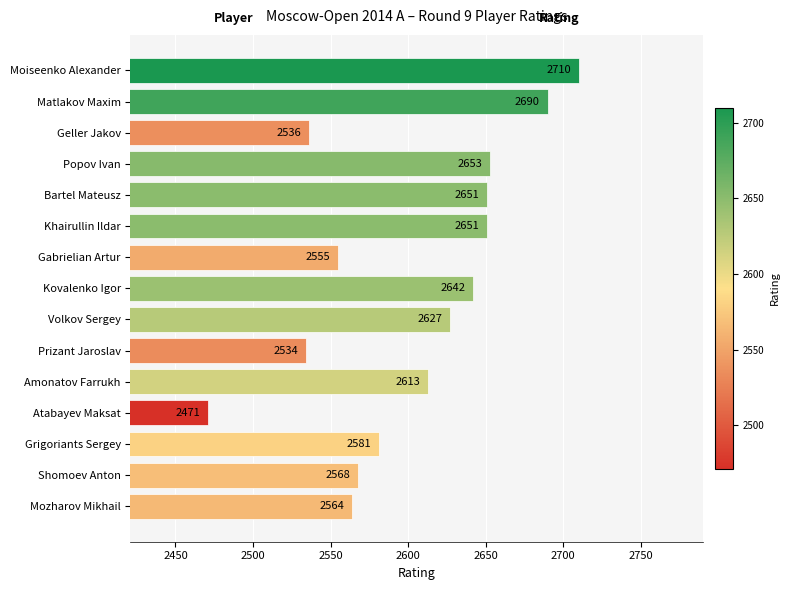

True or false: the data shows 2642 at Kovalenko Igor.

True